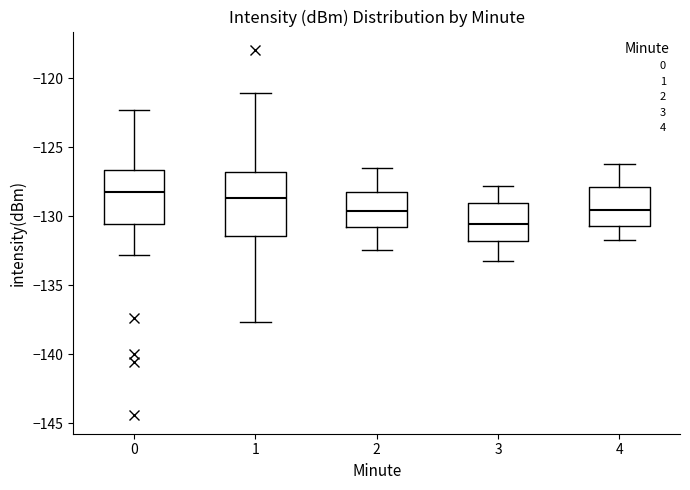

Reading left to right, read every box against the y-axis: the position of its median line, the range the box covers, and the ends of its whiskers. The values are not printed on the chart, so give them approximately, as read against the axis.

0: median -128.0, box -130.5 to -126.5, whiskers -133.0 to -122.5
1: median -128.5, box -131.5 to -126.5, whiskers -137.5 to -121.0
2: median -129.5, box -130.5 to -128.0, whiskers -132.5 to -126.5
3: median -130.5, box -132.0 to -129.0, whiskers -133.0 to -128.0
4: median -129.5, box -130.5 to -128.0, whiskers -131.5 to -126.0